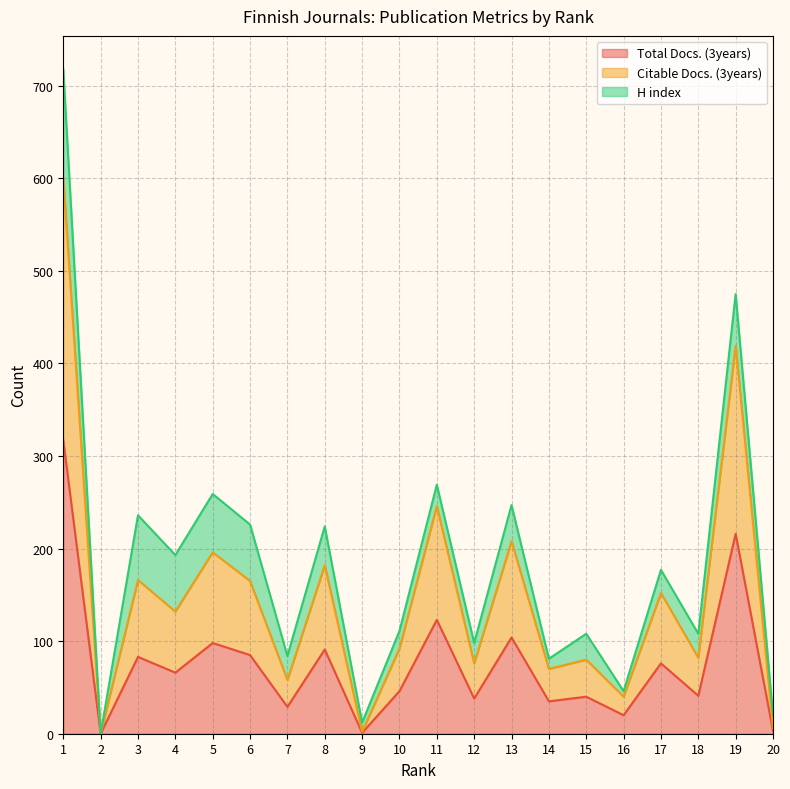

What is the value of the Total Docs. (3years) point at the 12th from the left?

38